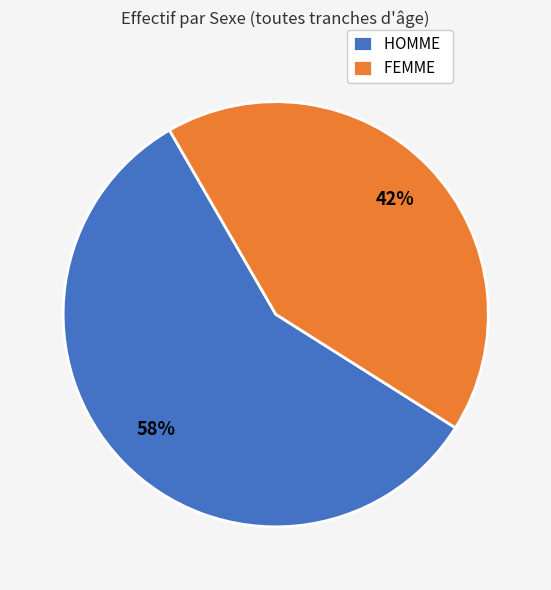

True or false: HOMME accounts for 45% of the total.

False